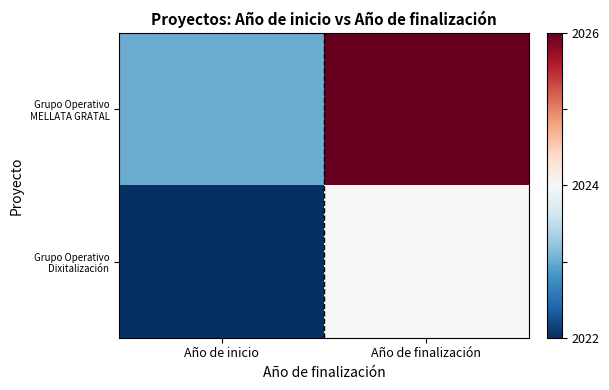

Which series has the largest range (max minus min)?

Grupo Operativo MELLATA GRATAL